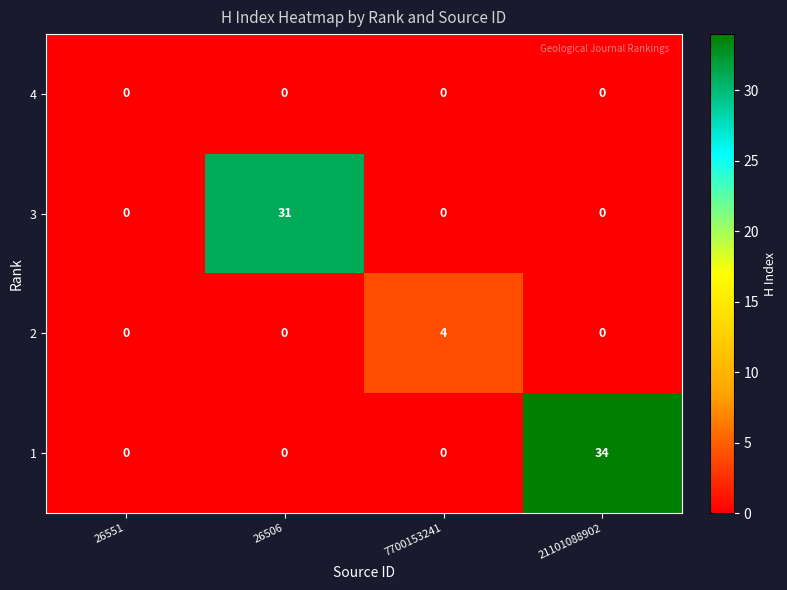

The value of 2 at 26506 is -2. True or false?

False